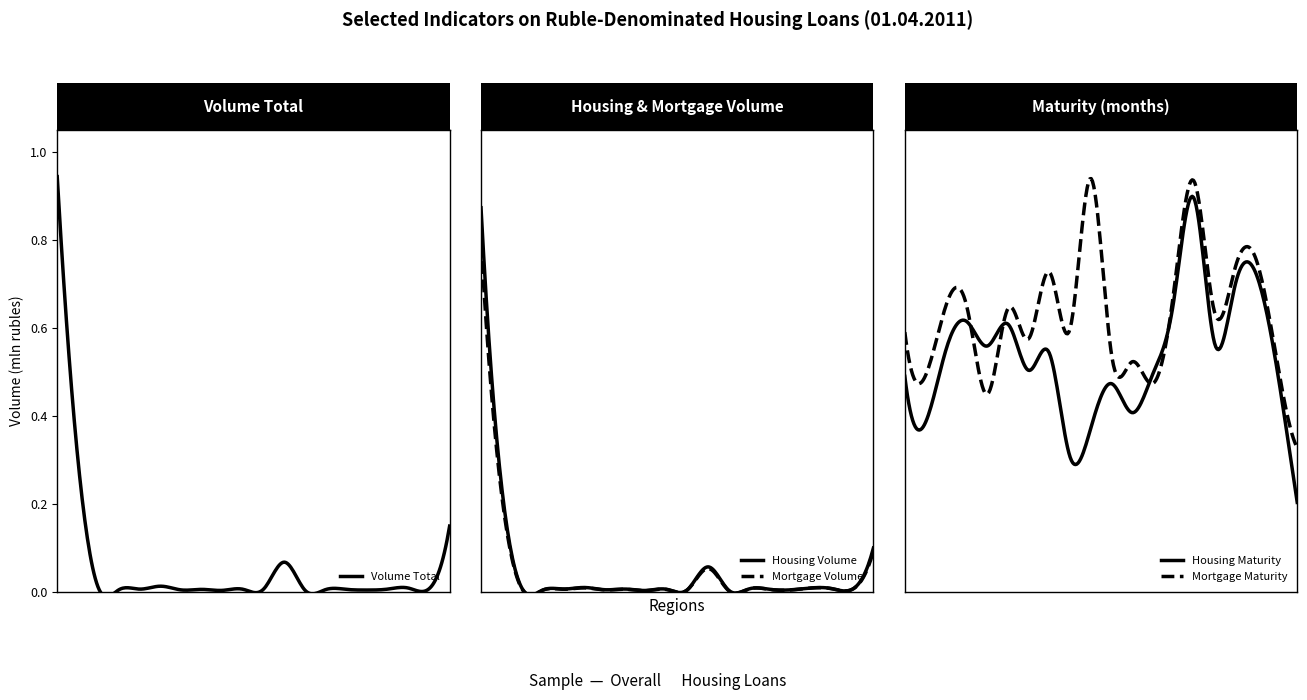

True or false: mortgage_maturity and housing_volume cross at least once.

False